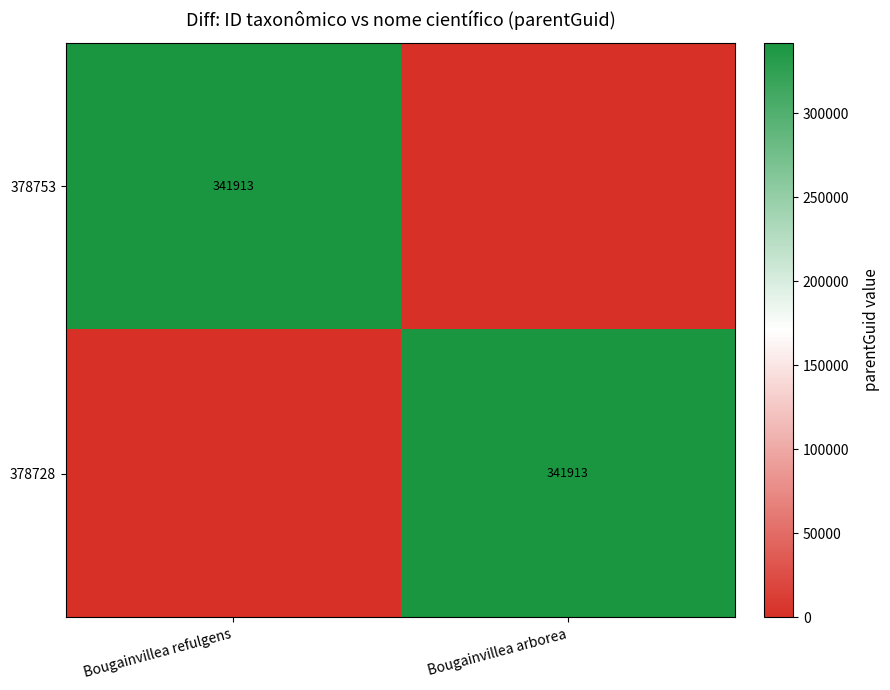

Between Bougainvillea refulgens and Bougainvillea arborea, which is larger?

Bougainvillea refulgens